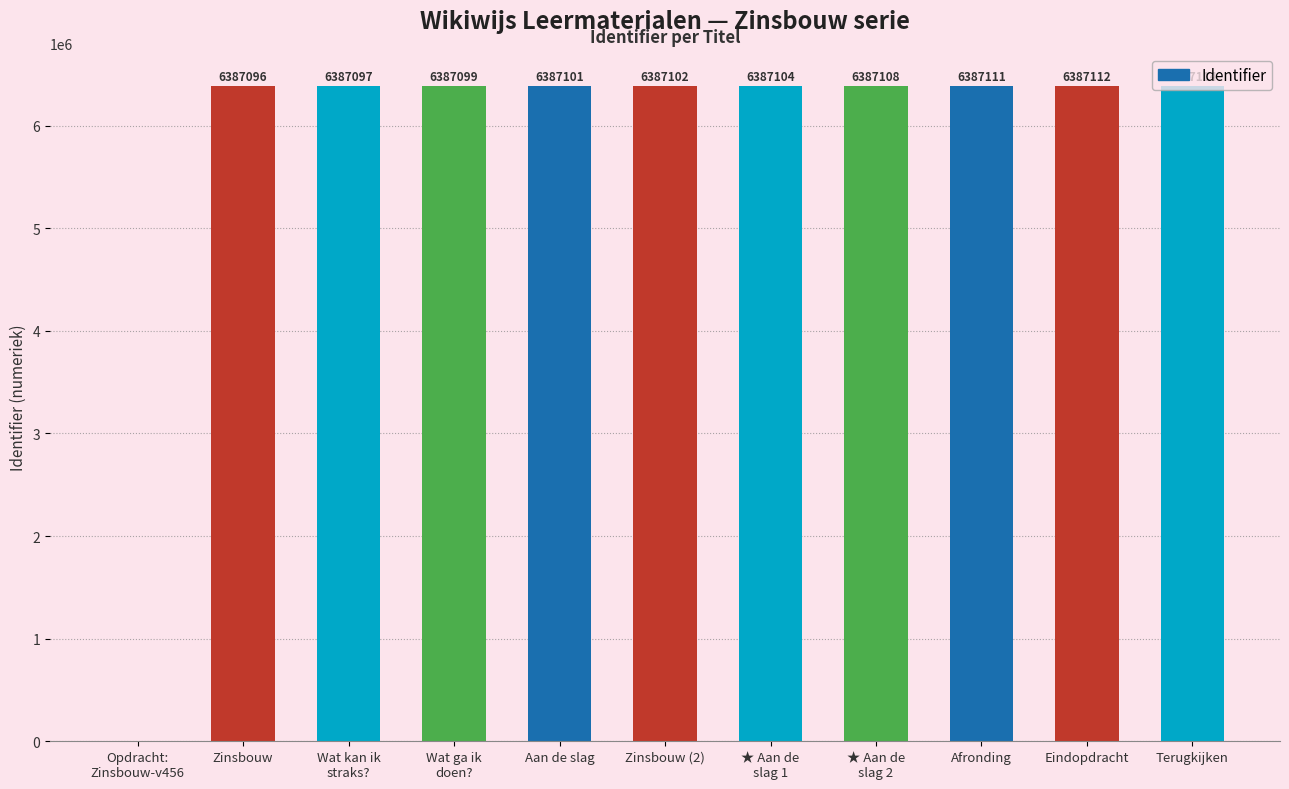

Approximately how many times larger is the value at Aan de slag compared to Terugkijken?

1.0